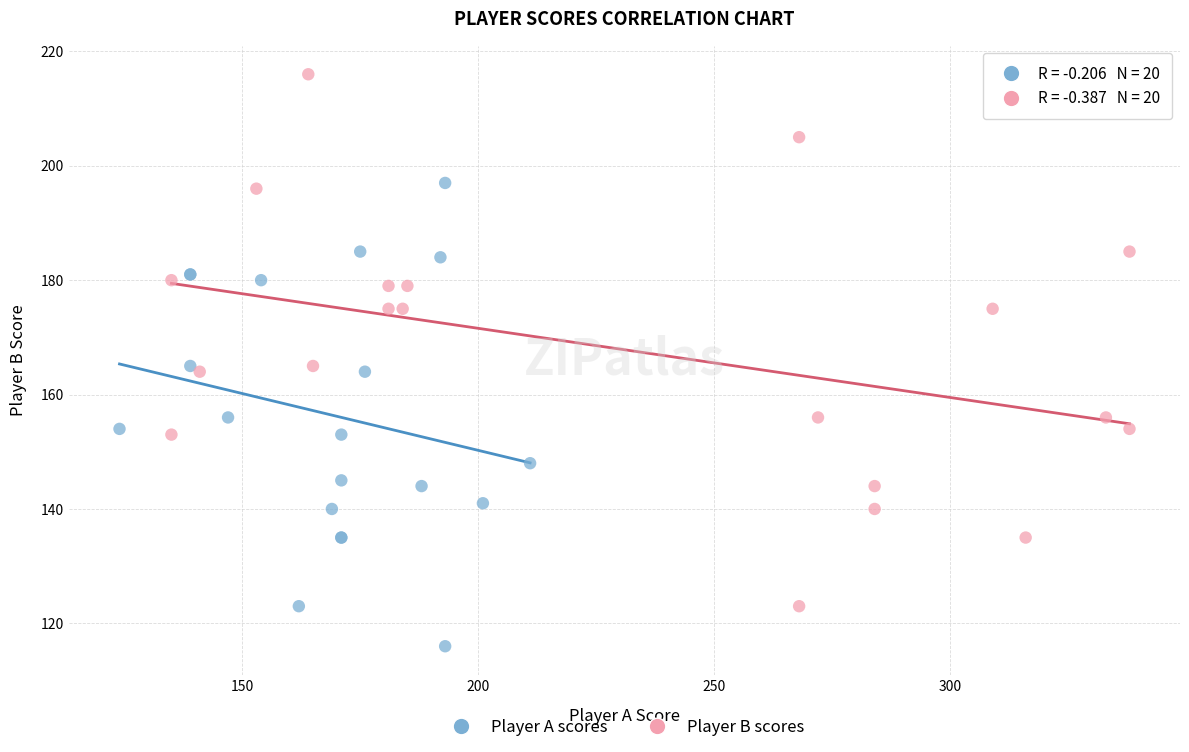

Which series contains the lowest Y value?

Player A scores